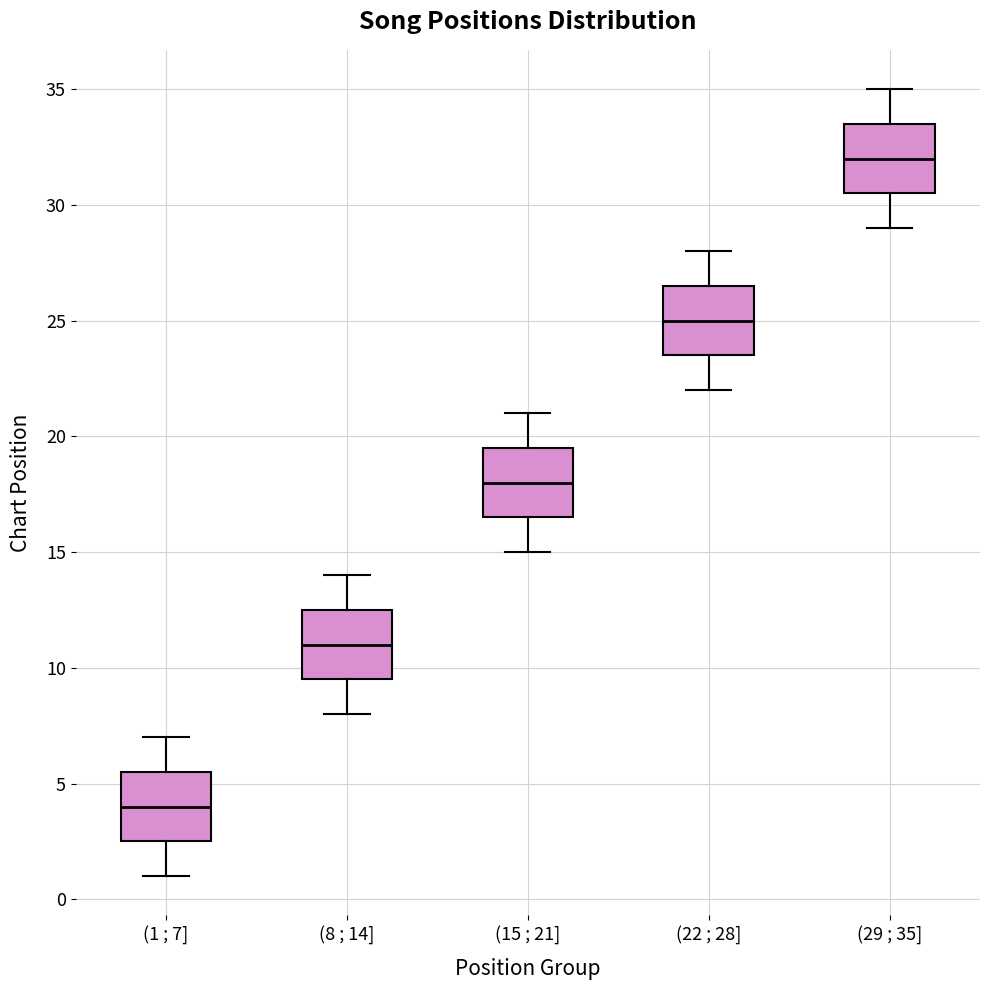

Which box has the lowest median line?

(1 ; 7]